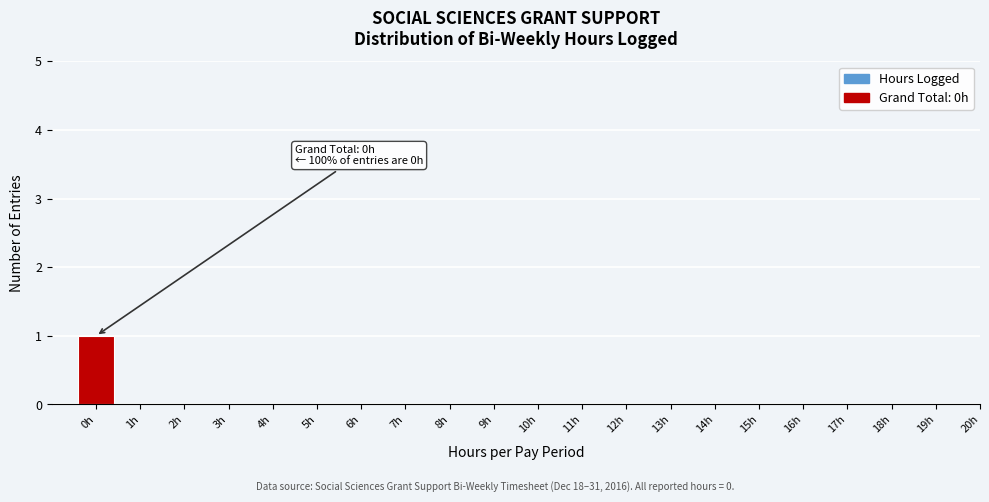

Reading left to right, transcribe all the data shown in this chart.

0h=1	1h=0	2h=0	3h=0	4h=0	5h=0	6h=0	7h=0	8h=0	9h=0	10h=0	11h=0	12h=0	13h=0	14h=0	15h=0	16h=0	17h=0	18h=0	19h=0	20h=0